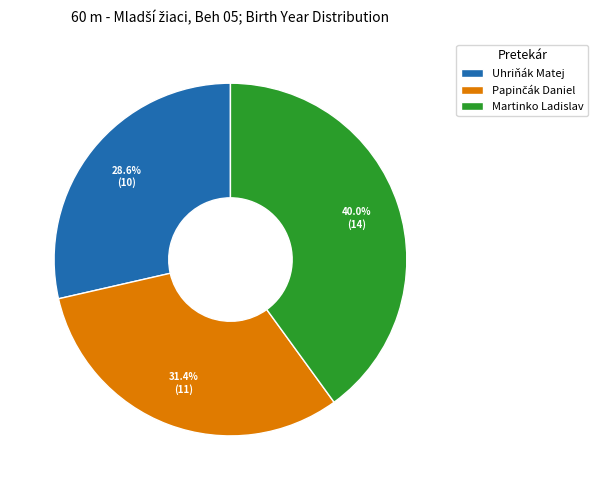

How many segments does this pie chart have?

3